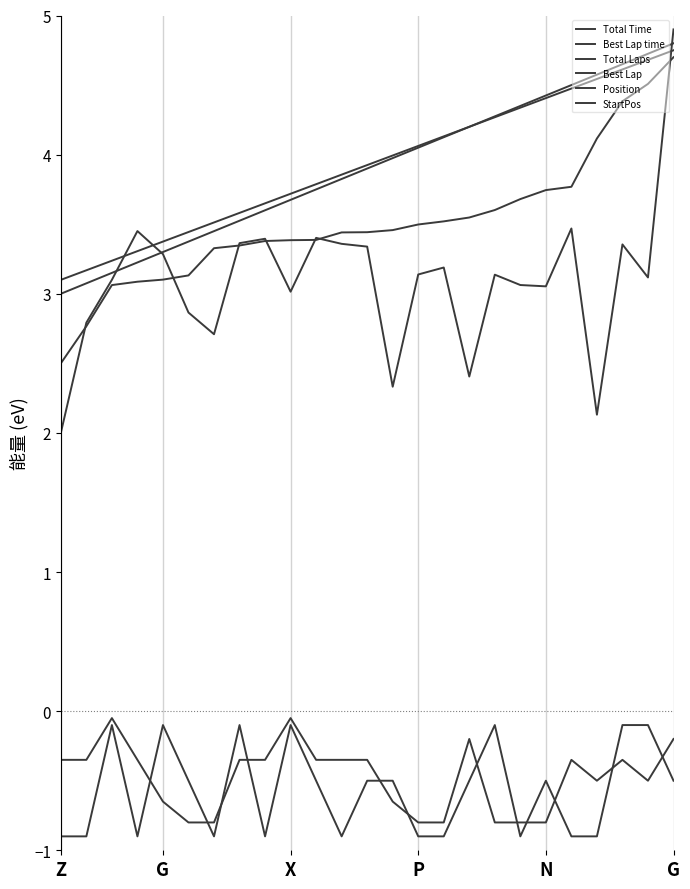

What is the minimum value shown in the chart?

-0.9